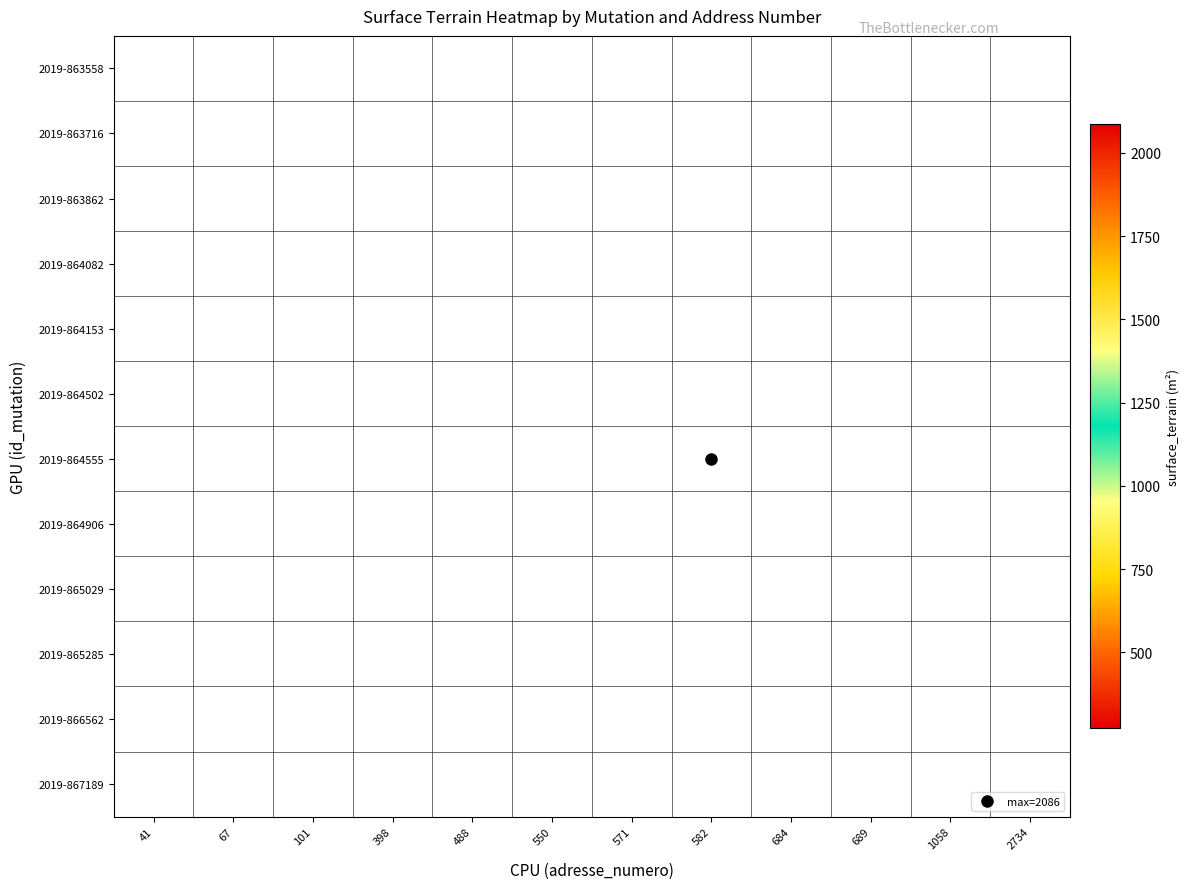

Rank the series by their maximum value, from highest to lowest.

2019-864555, 2019-864153, 2019-863862, 2019-865285, 2019-865029, 2019-864502, 2019-866562, 2019-864082, 2019-863558, 2019-867189, 2019-864906, 2019-863716